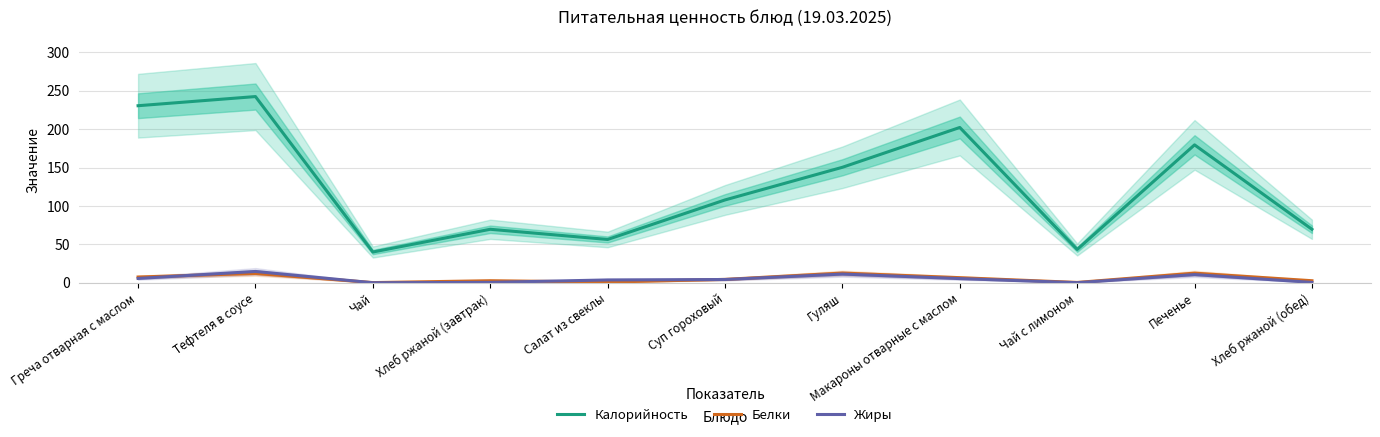

What is the value of the Жиры point at the 6th from the left?

4.2